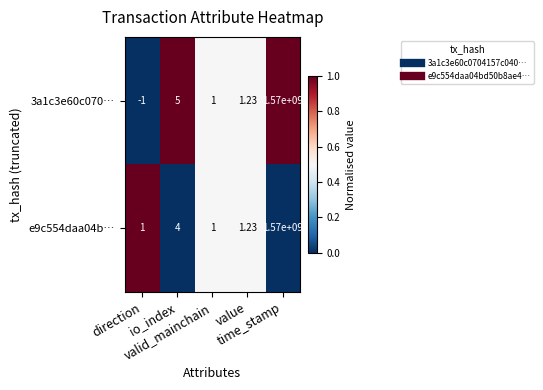

How many categories are shown in the chart?

5